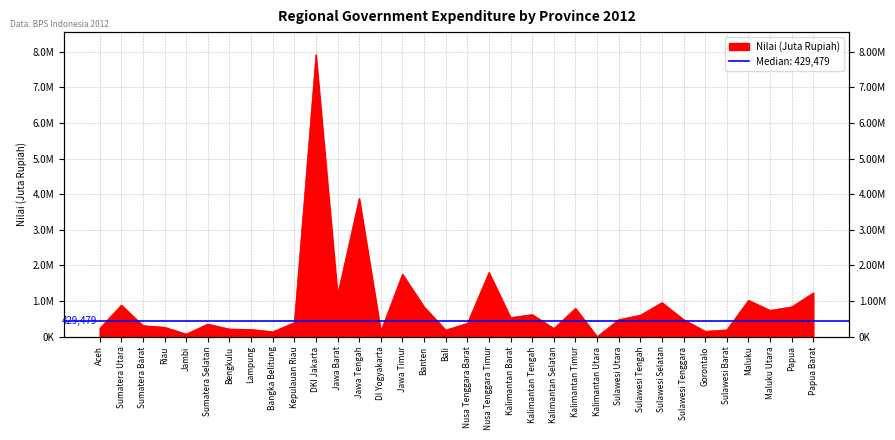

What is the value of the 25th point from the left?

479030